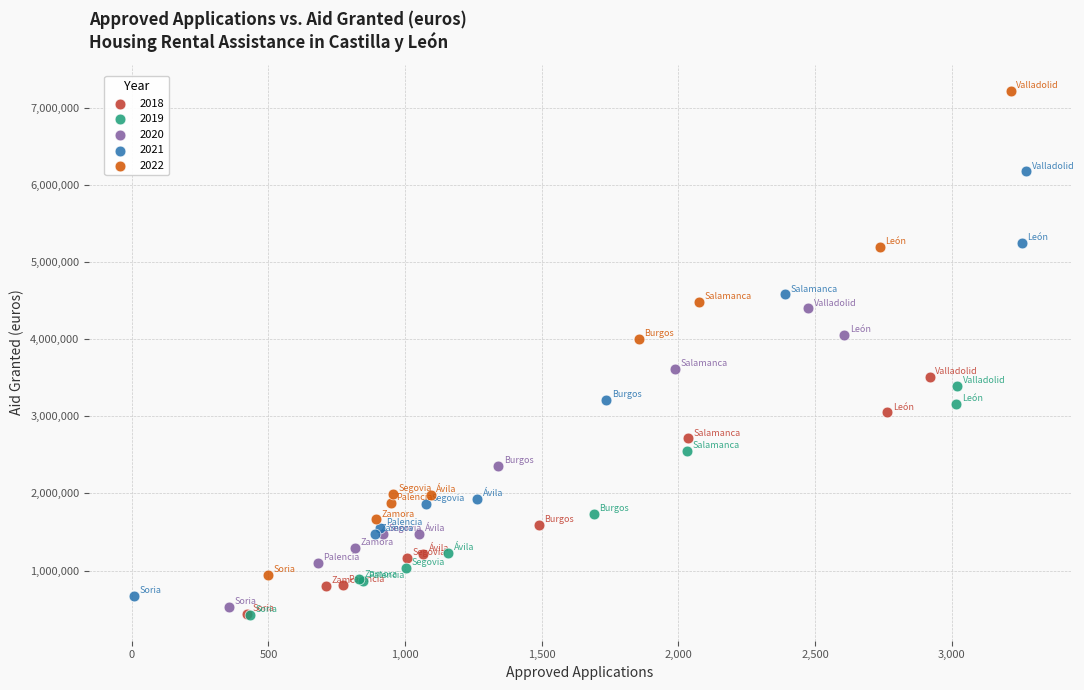

Which series reaches the maximum Y coordinate?

2022